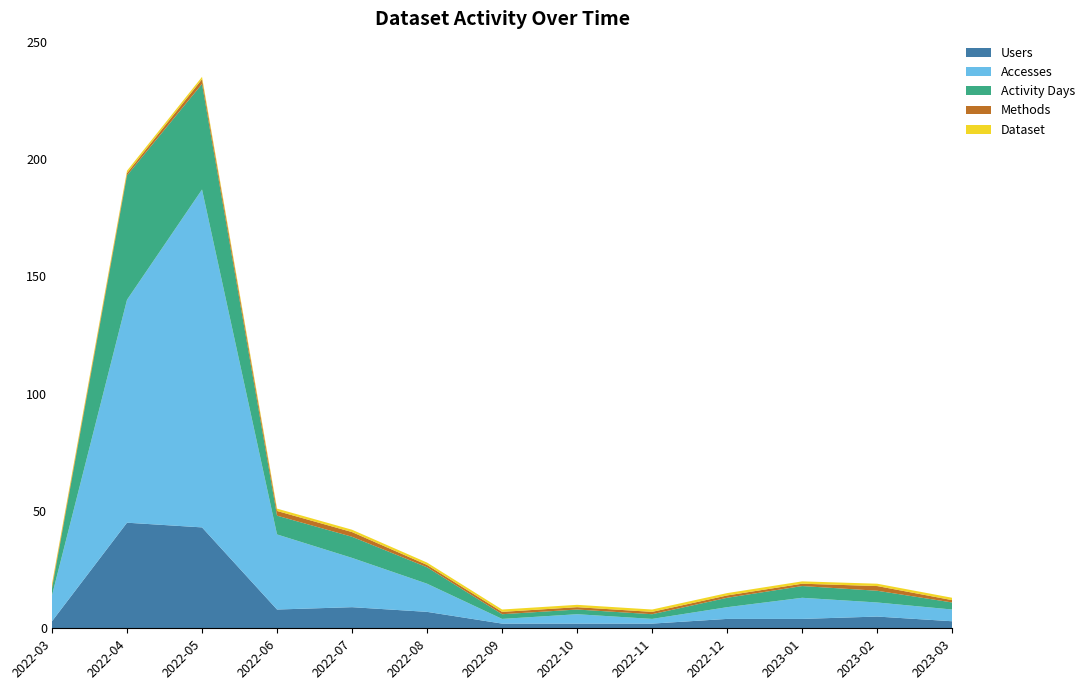

Reading right to left, what are all the values shown in this chart?

Users: 3	5	4	4	2	2	2	7	9	8	43	45	3
Accesses: 5	6	9	5	2	4	2	12	21	32	144	95	11
Activity Days: 3	5	5	4	2	2	2	7	9	8	45	53	3
Methods: 1	2	1	1	1	1	1	1	2	2	2	1	1
Dataset: 1	1	1	1	1	1	1	1	1	1	1	1	1